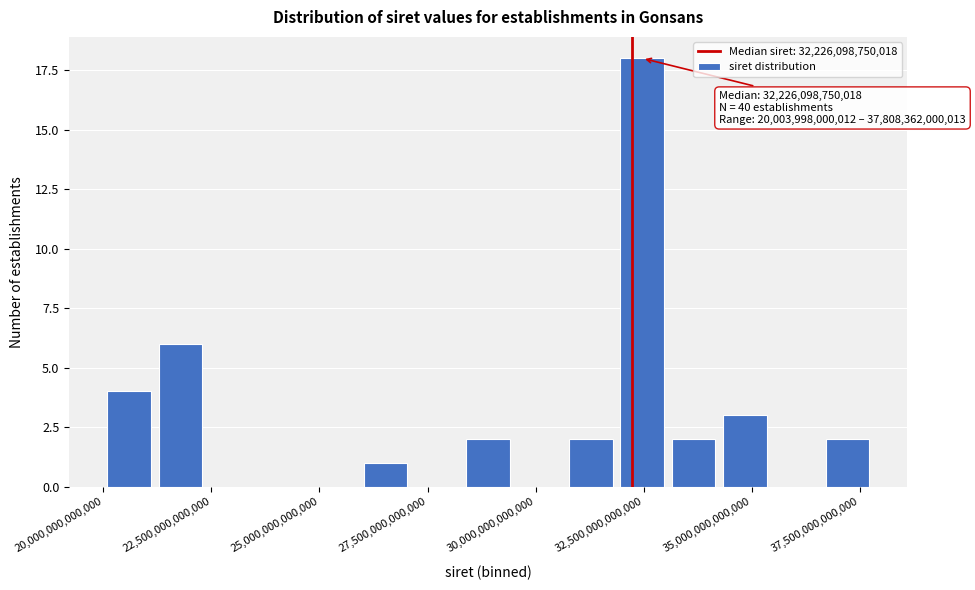

Read against the x-axis, roughly where is the centre of the tallest bar?

32500000000000